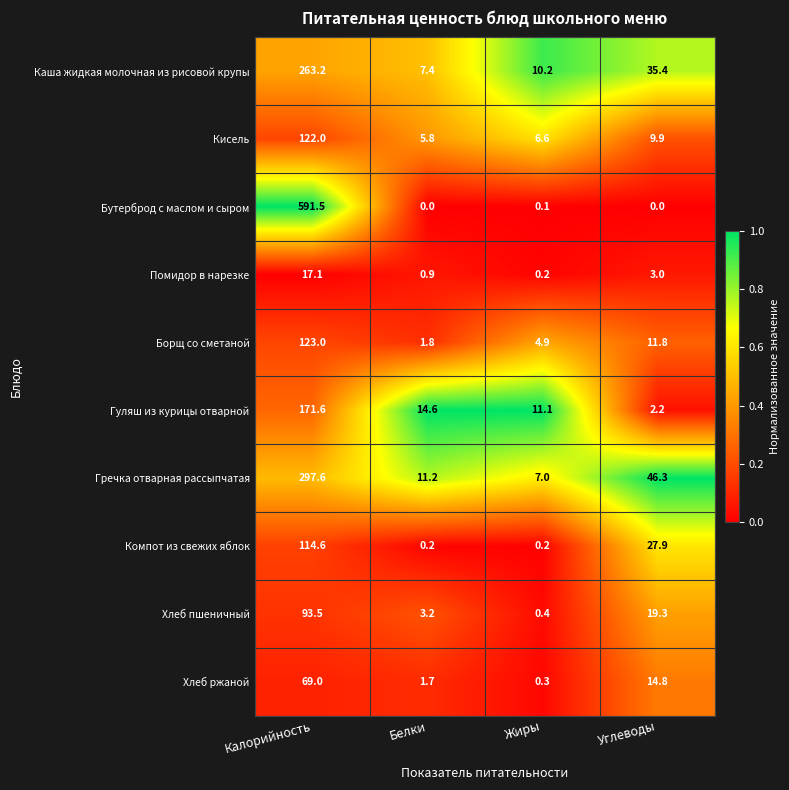

Rank the series by their maximum value, from lowest to highest.

Помидор в нарезке, Хлеб ржаной, Хлеб пшеничный, Компот из свежих яблок, Кисель, Борщ со сметаной, Гуляш из курицы отварной, Каша жидкая молочная из рисовой крупы, Гречка отварная рассыпчатая, Бутерброд с маслом и сыром